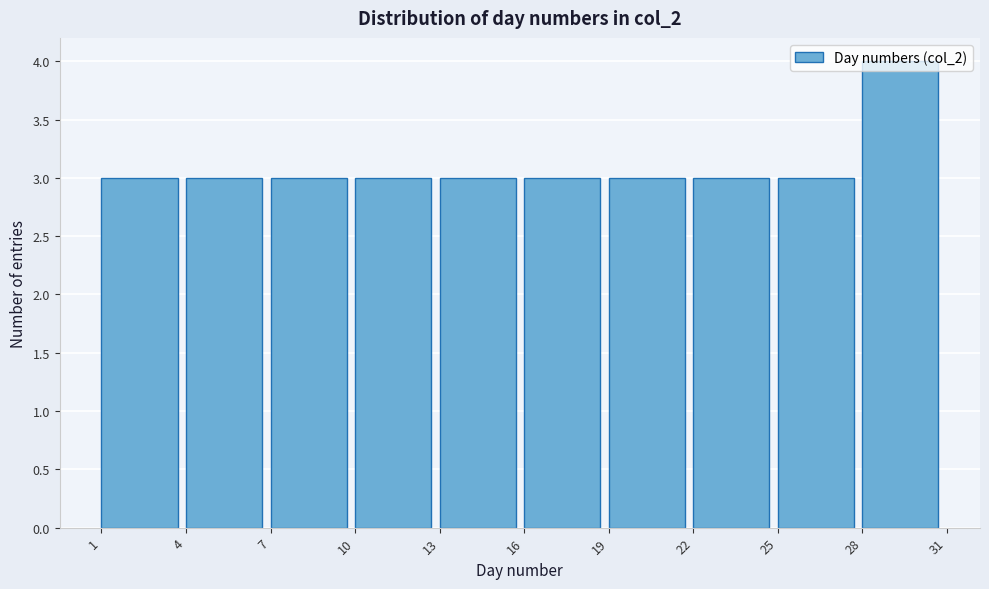

Reading left to right, list every bar in this chart as the range it spans on the x-axis followed by its height. The values are not printed on the chart, so give them approximately, as read against the axis.

1 to 4: 3
4 to 7: 3
7 to 10: 3
10 to 13: 3
13 to 16: 3
16 to 19: 3
19 to 22: 3
22 to 25: 3
25 to 28: 3
28 to 31: 4